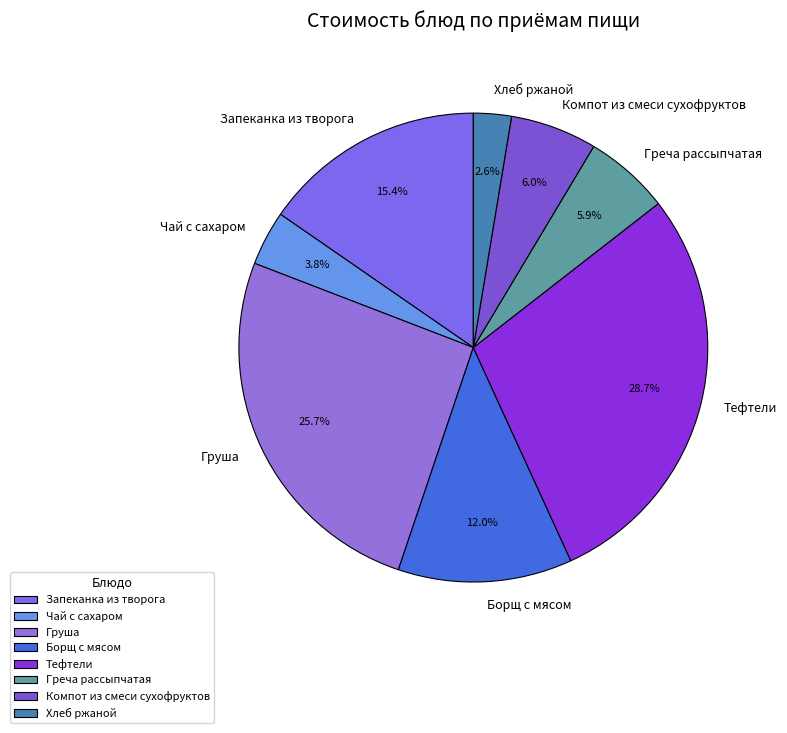

What percentage is NOT represented by Хлеб ржаной?

97.4%